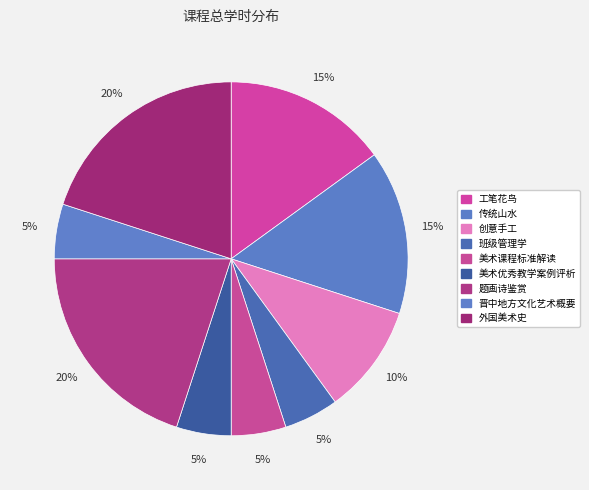

True or false: 题画诗鉴赏 accounts for 20% of the total.

True